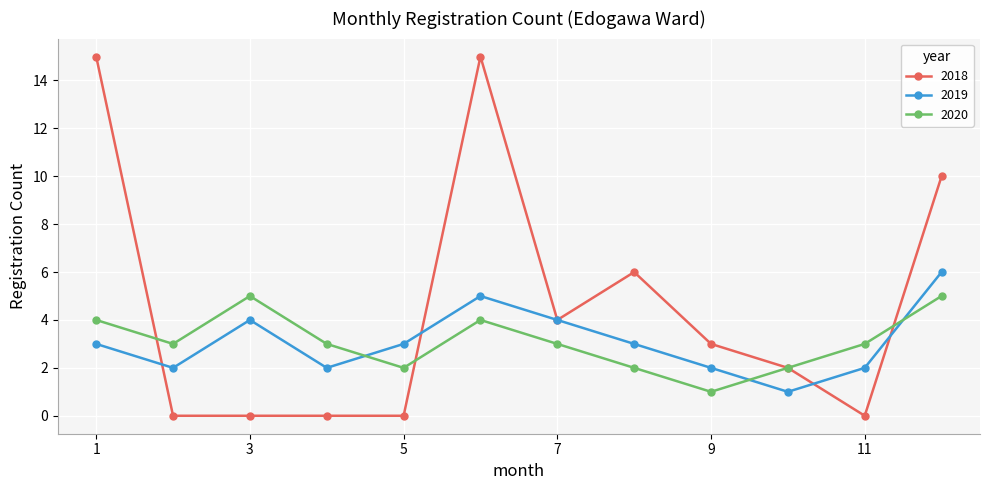

True or false: 2018 has more than 1 interior local peaks.

True